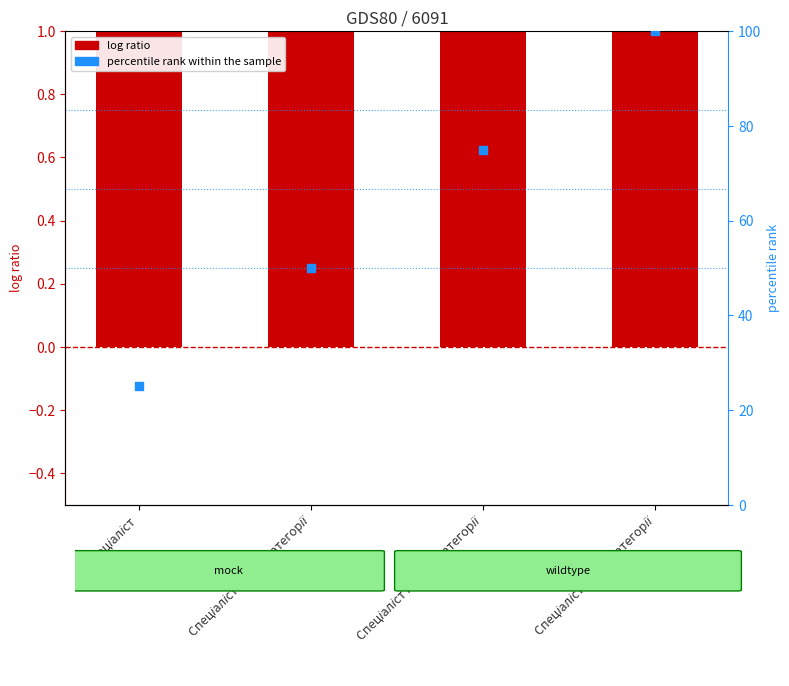

At how many categories does at least one series exceed 1?

4